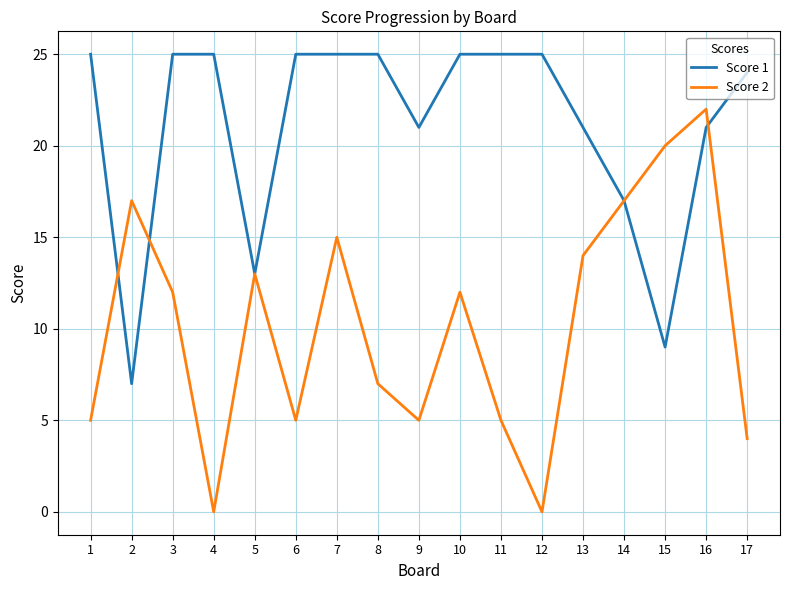

Which series has the largest range (max minus min)?

Score 2